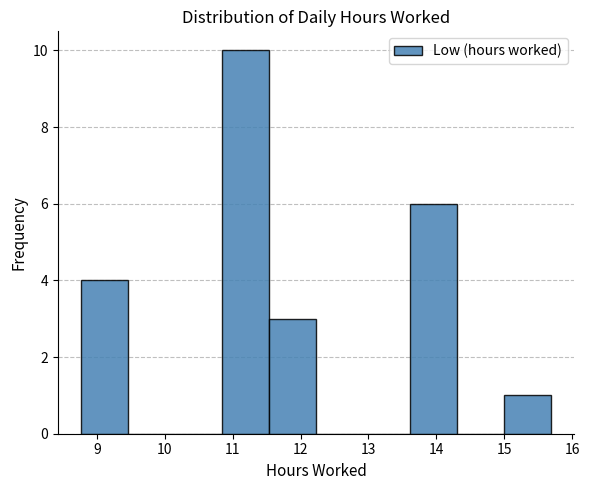

Reading left to right, transcribe this chart: for each bar, give the range it covers on the x-axis and its height. Neither the bar edges nor the heights are printed on the chart, so give them approximately, as read against the axes.

8.8 to 9.5: 4
9.5 to 10.2: 0
10.2 to 10.8: 0
10.8 to 11.5: 10
11.5 to 12.2: 3
12.2 to 12.9: 0
12.9 to 13.6: 0
13.6 to 14.3: 6
14.3 to 15.0: 0
15.0 to 15.7: 1